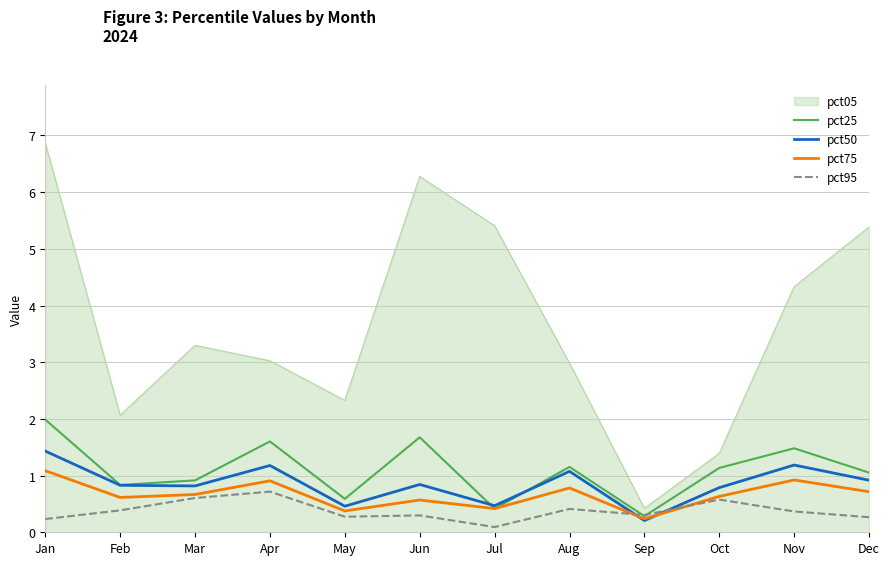

Rank the series by their maximum value, from lowest to highest.

pct95, pct75, pct50, pct25, pct05